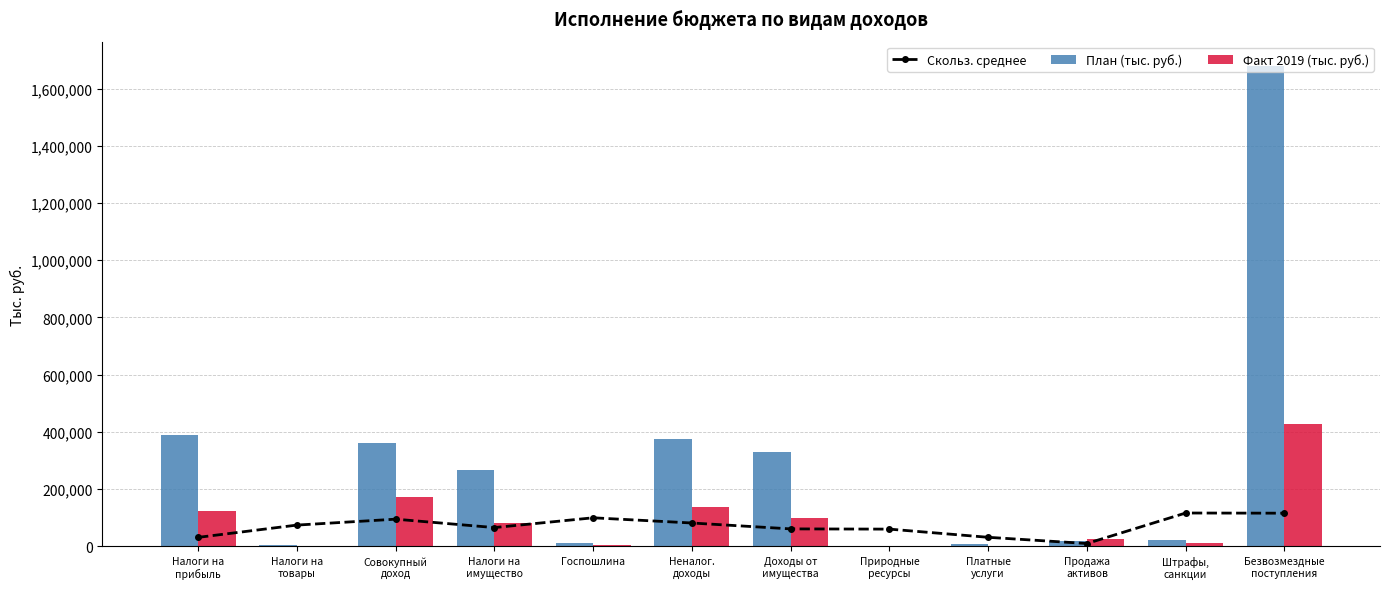

True or false: Факт 2019 (тыс. руб.) has a value of 3632.1 at Платные
услуги.

False